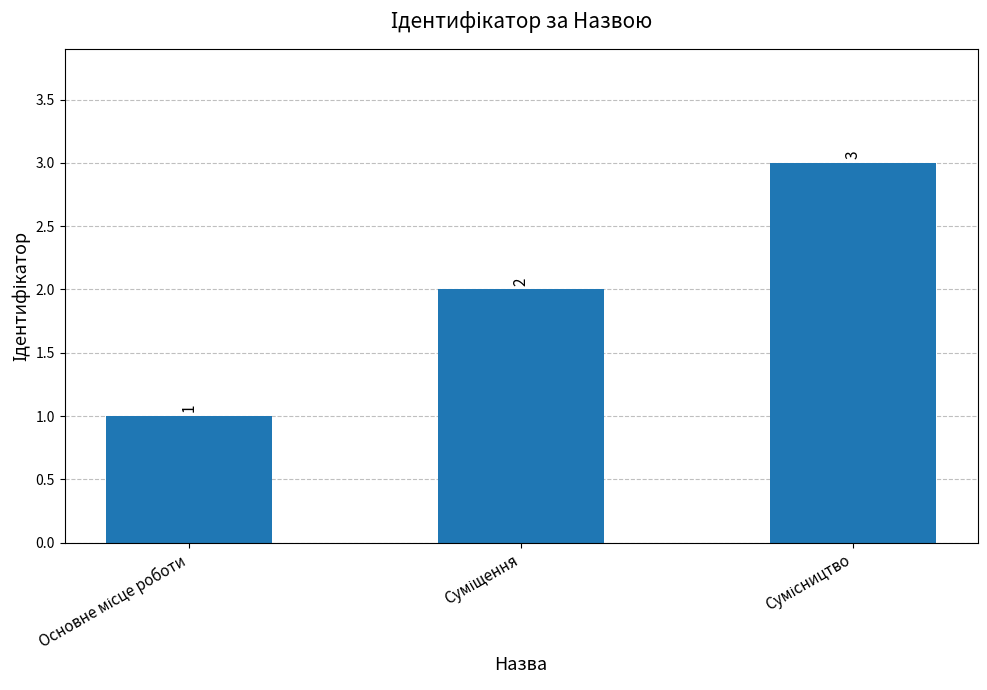

What is the greatest value displayed?

3